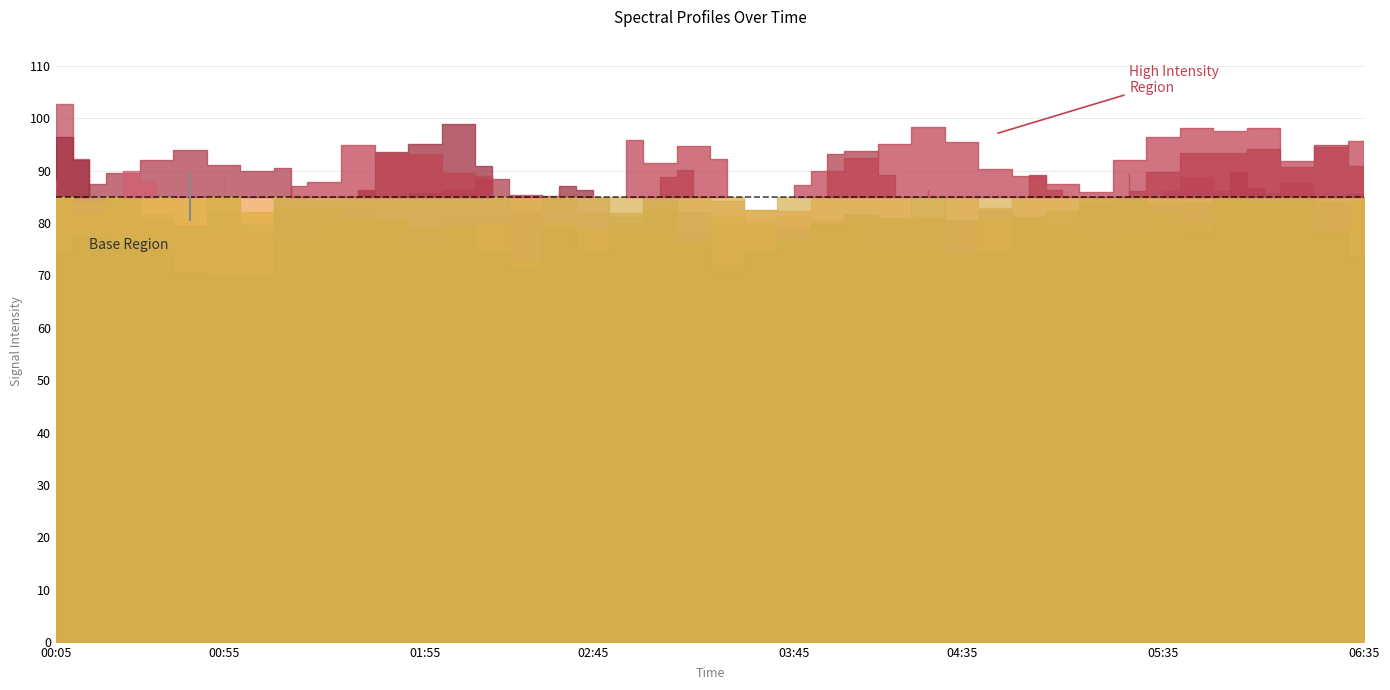

At how many categories does at least one series exceed 76?

40